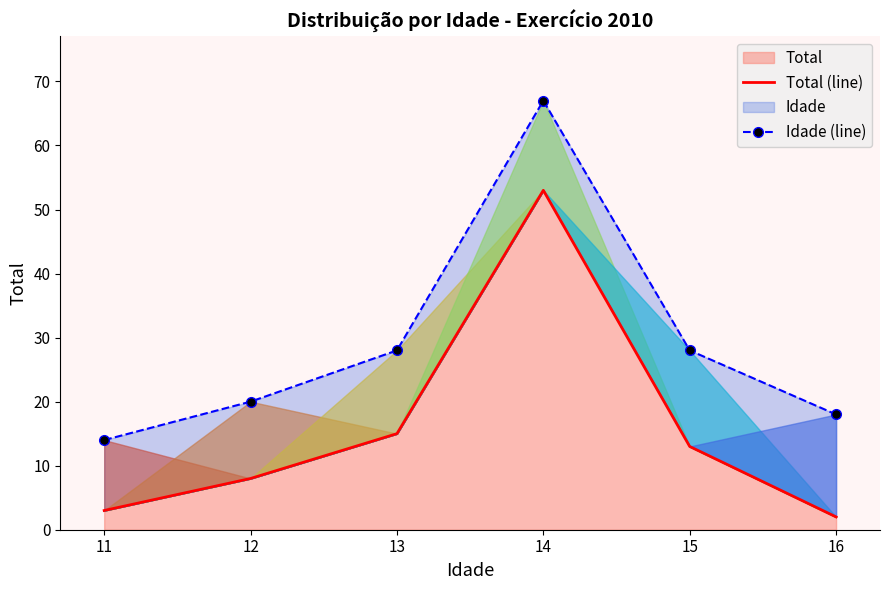

What is the sum of the Total (line) values at 16 and 11?

5